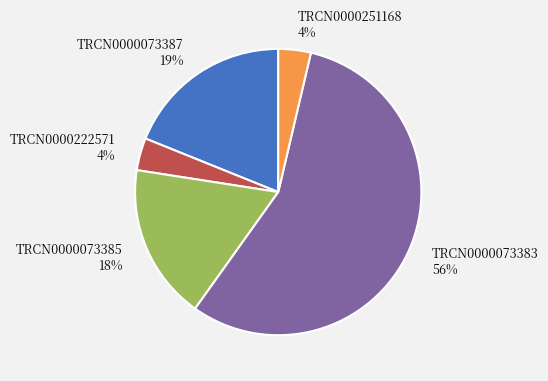

To the nearest percent, what portion does TRCN0000222571 represent?

4%